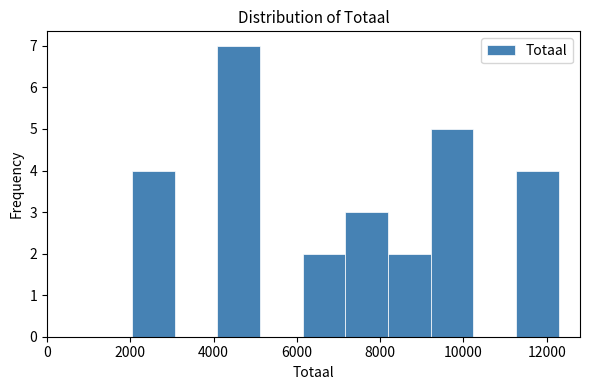

Which range on the x-axis has the tallest bar?

4000 to 5200